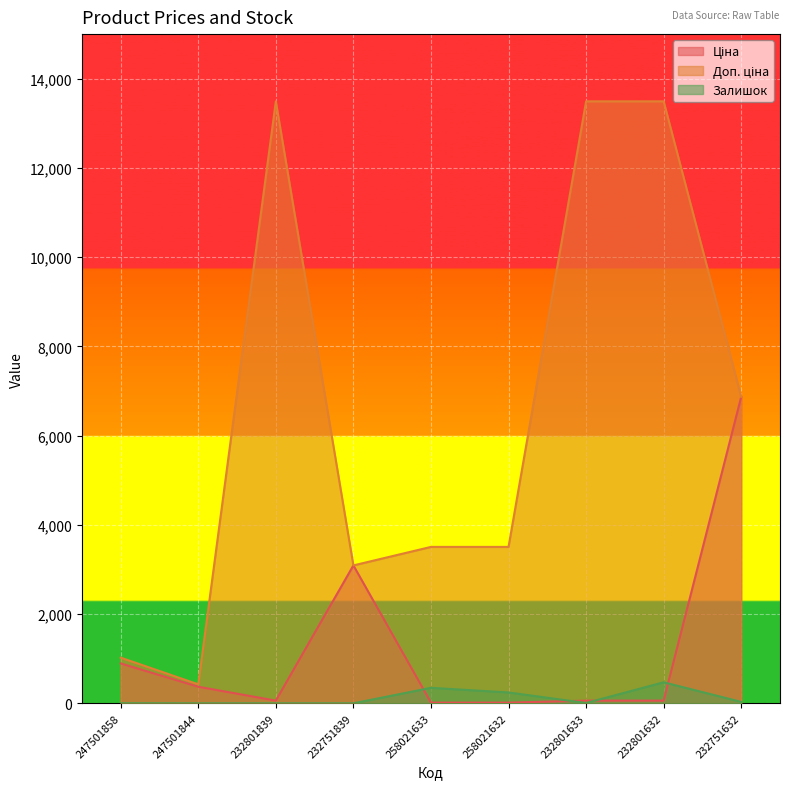

How many data points in Доп. ціна are less than 3506?

3